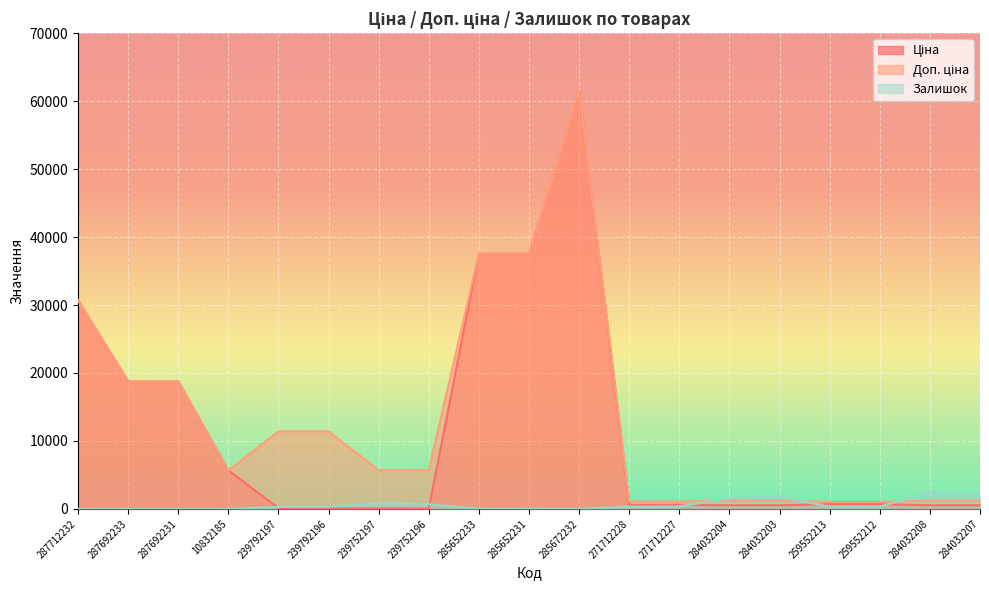

Count the number of categories in the chart.

19